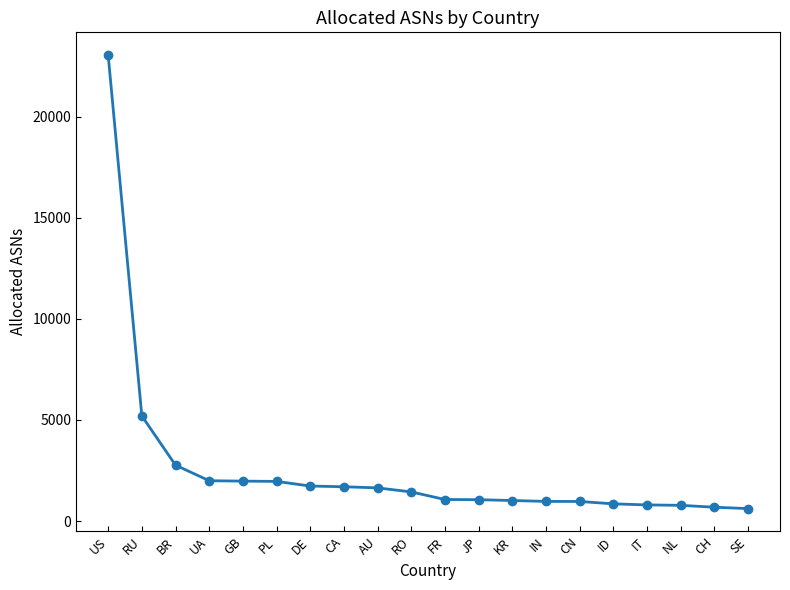

At which label is the value closest to 11833?

RU